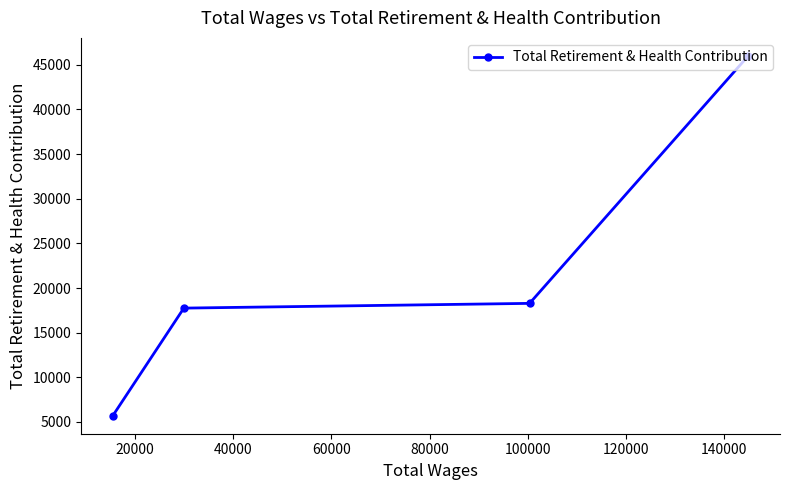

What is the difference between the second highest and minimum values?

12583